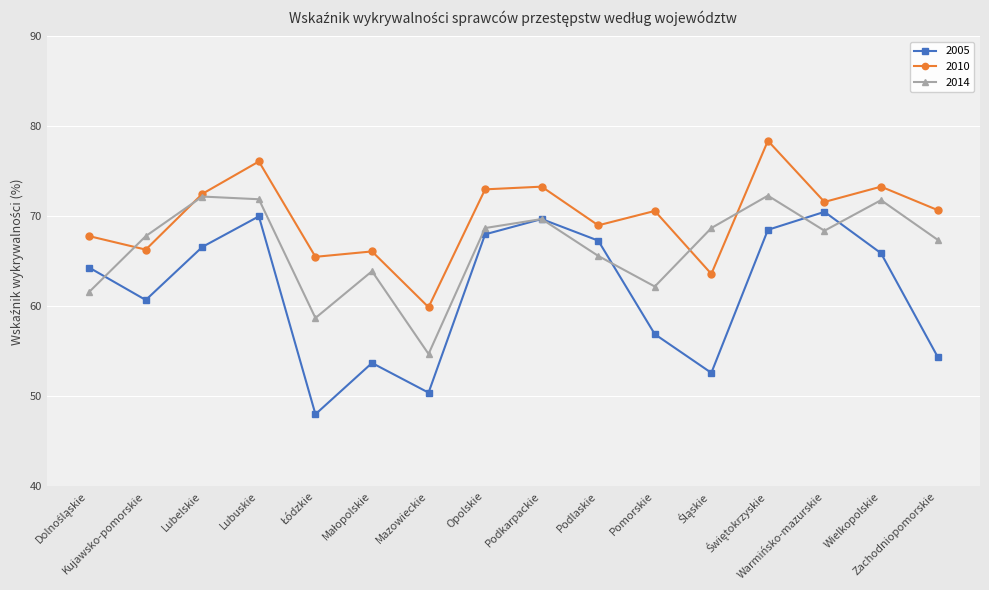

How many values in the 2010 series exceed 70?

9